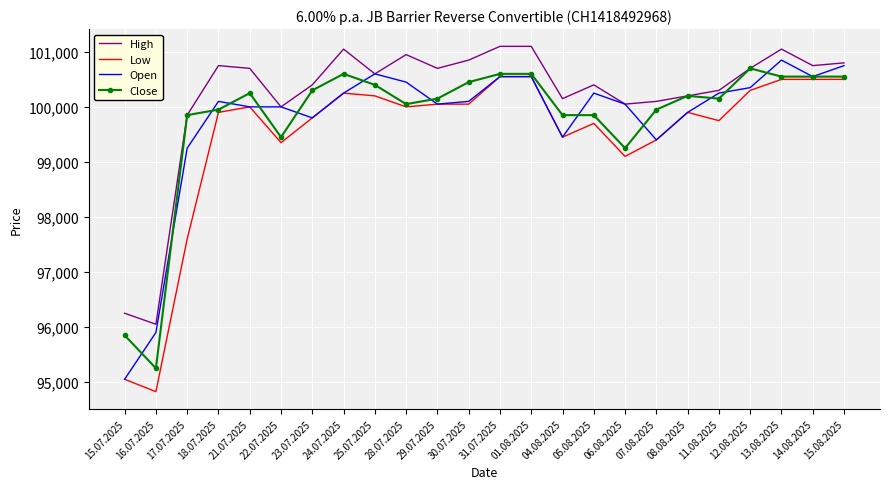

True or false: Low and High cross at least once.

False